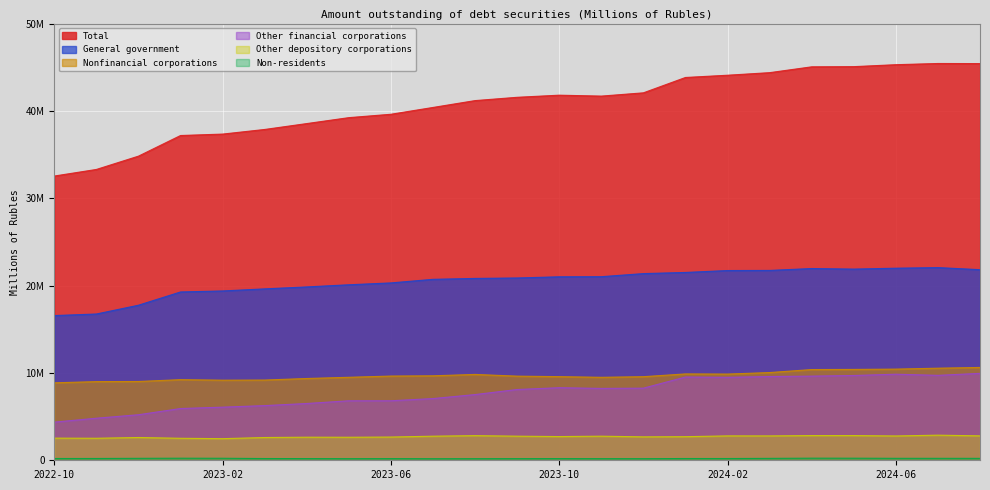

Does the chart display data point markers on the line(s)?

No